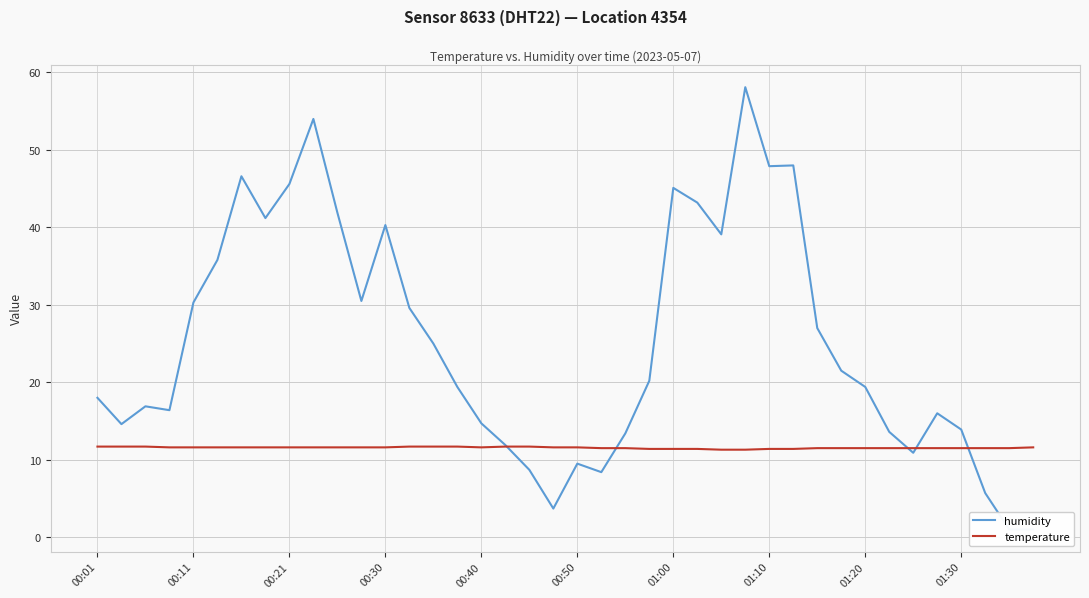

What is the lowest value of the humidity series?

1.0